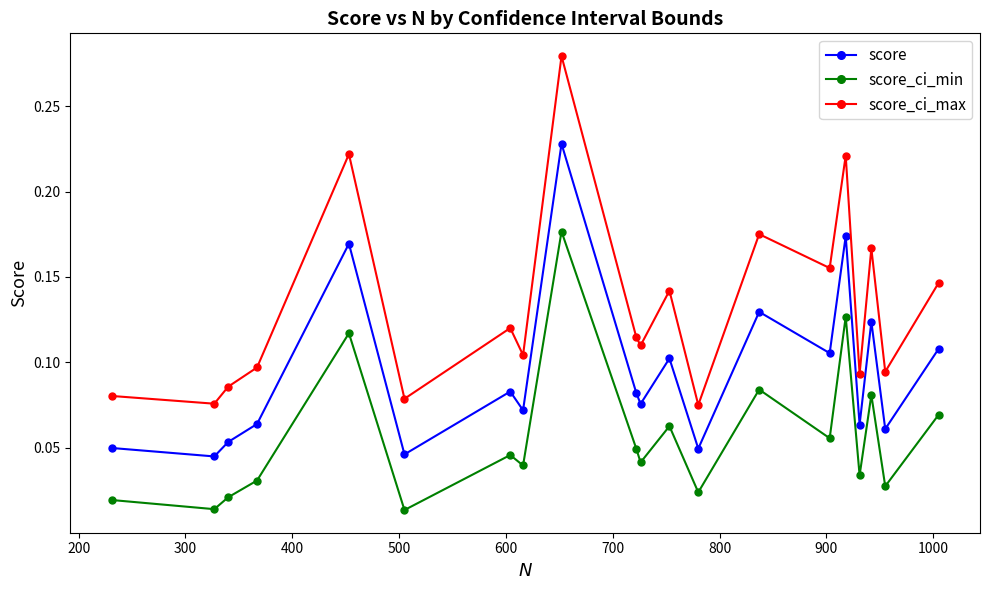

Which series has the widest spread of values?

score_ci_max